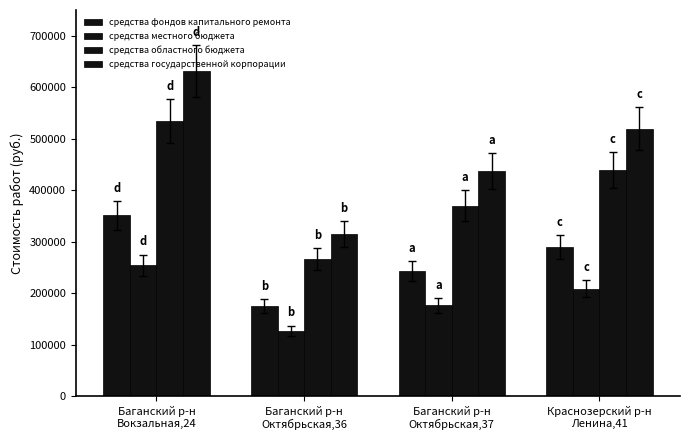

What is the spread (max minus min) of values at Баганский р-н
Вокзальная,24?

376921.0